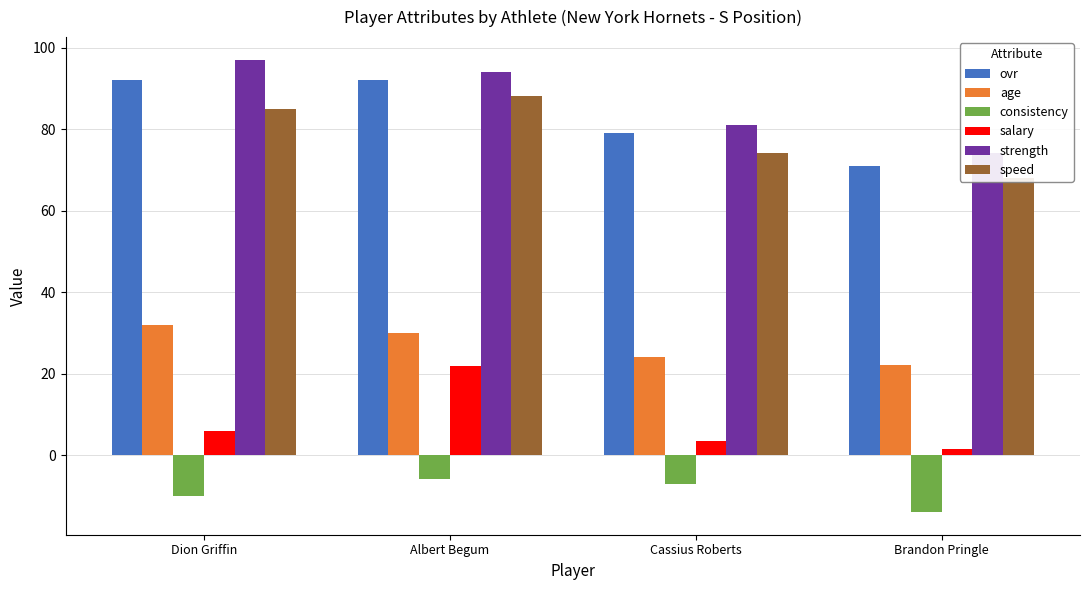

Which series changed the most between Albert Begum and Cassius Roberts?

salary